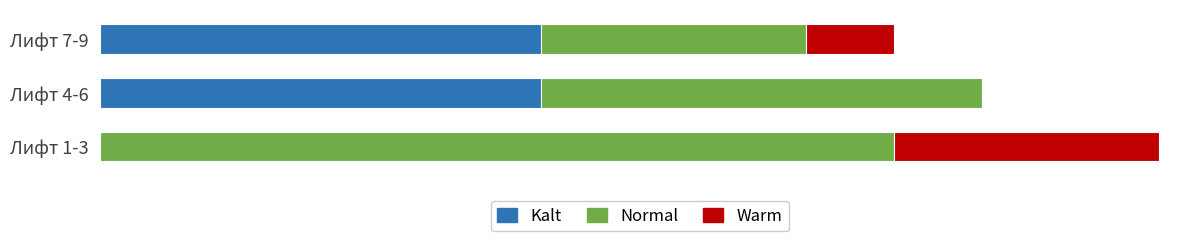

What are all the series names shown in the legend?

Kalt, Normal, Warm